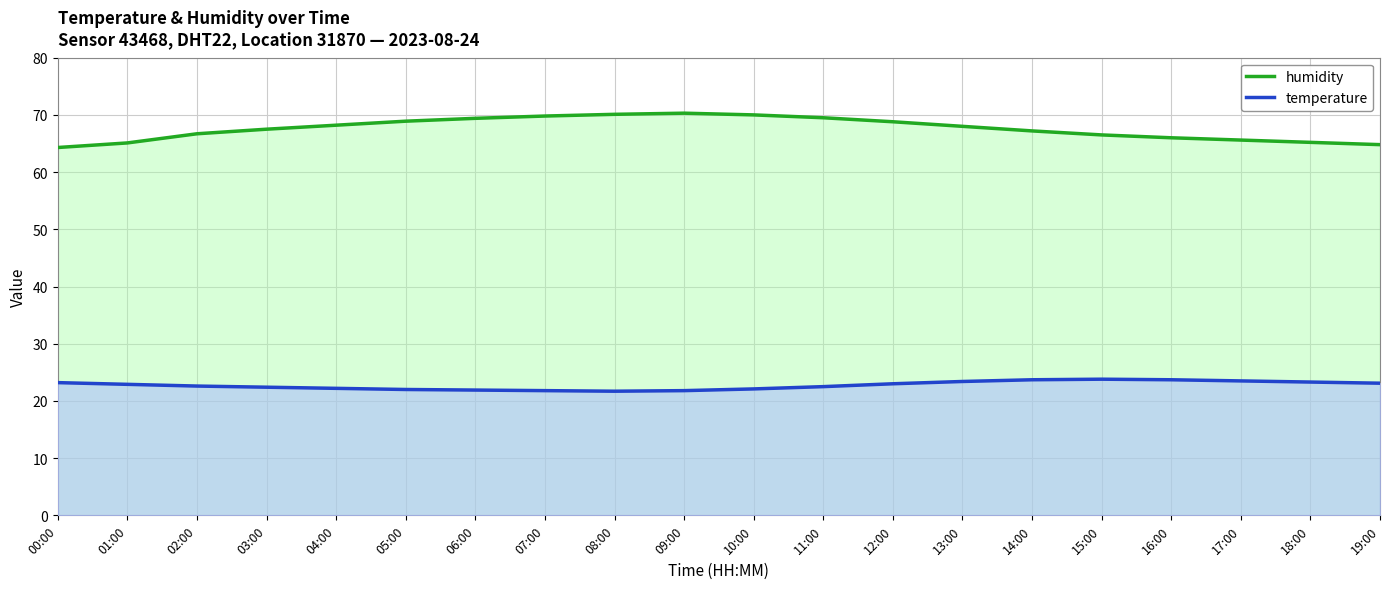

How many lines are shown in the chart?

2